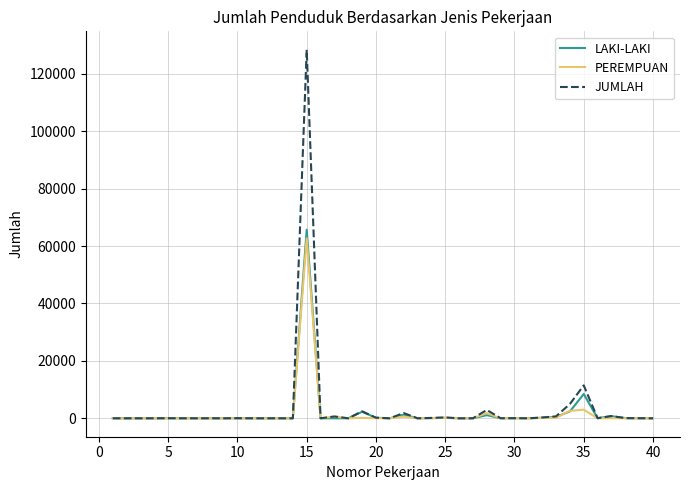

What are all the series names shown in the legend?

LAKI-LAKI, PEREMPUAN, JUMLAH